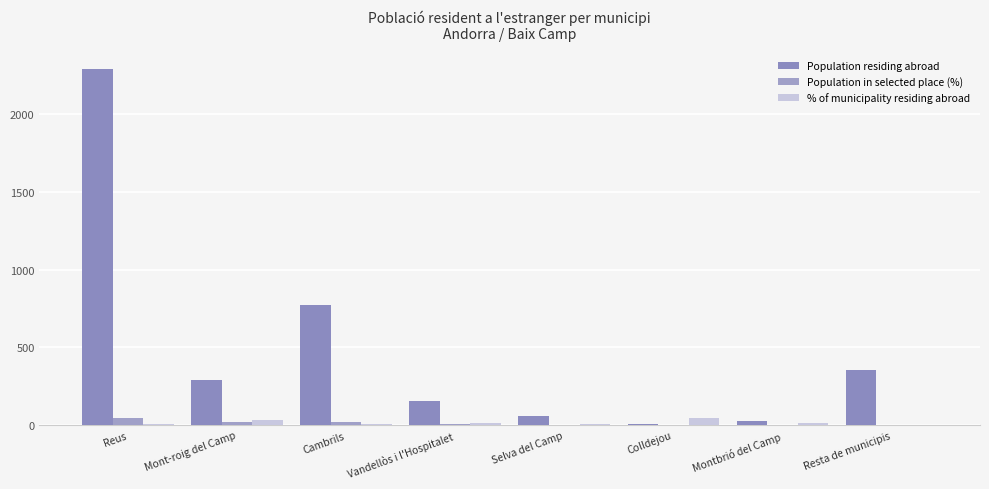

How many categories are shown in the chart?

8